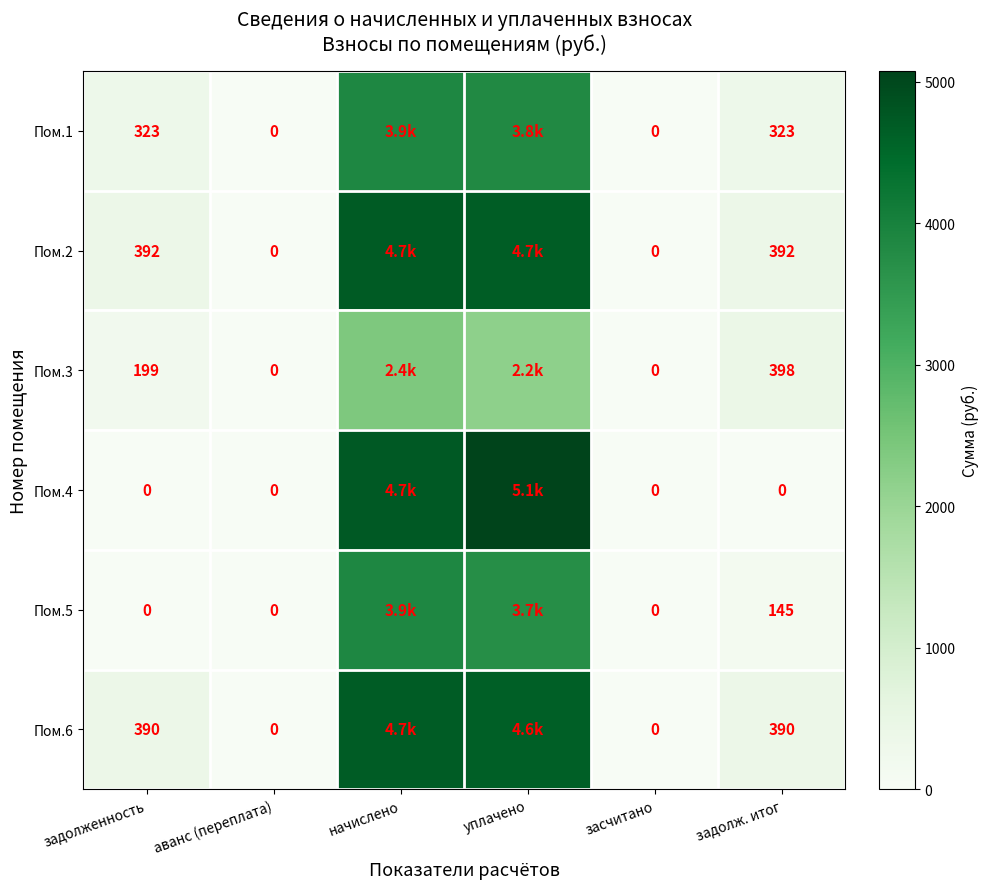

Rank the series at начислено from lowest to highest value.

Пом.3, Пом.1, Пом.5, Пом.6, Пом.2, Пом.4